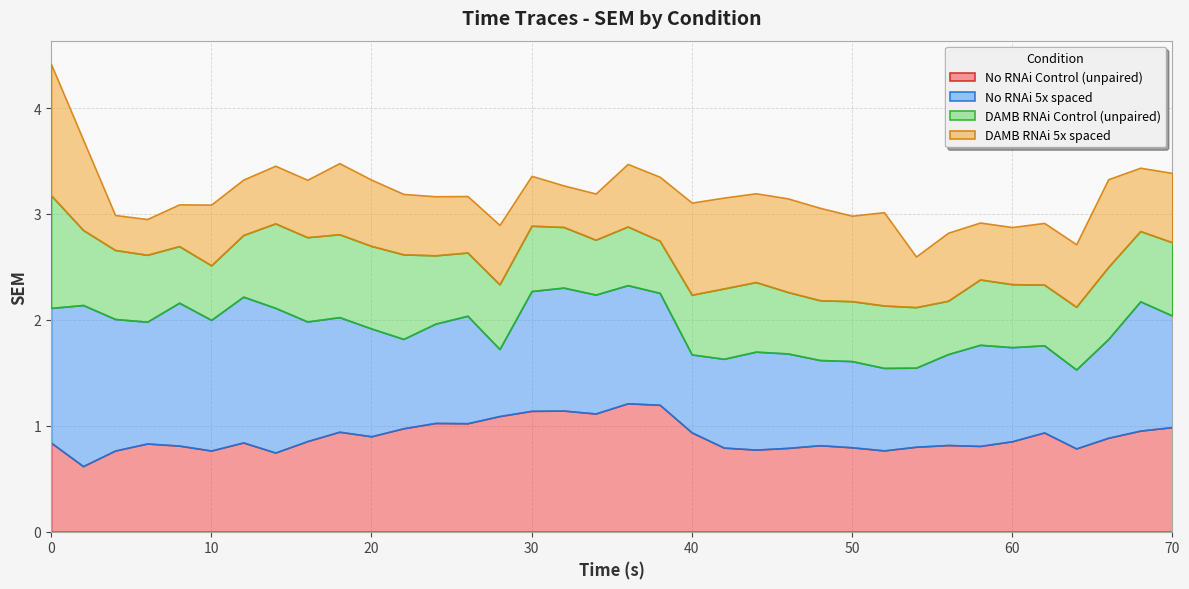

Is it true that No RNAi Control (unpaired) equals 1.0 at 70?

True